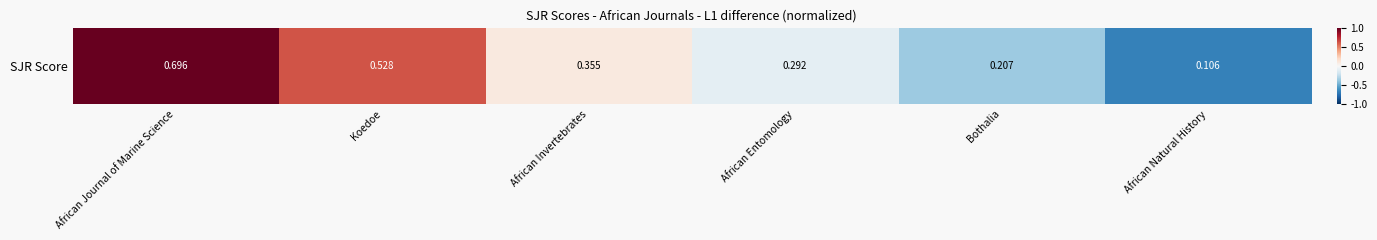

True or false: the data shows 1.0 at African Journal of Marine Science.

True